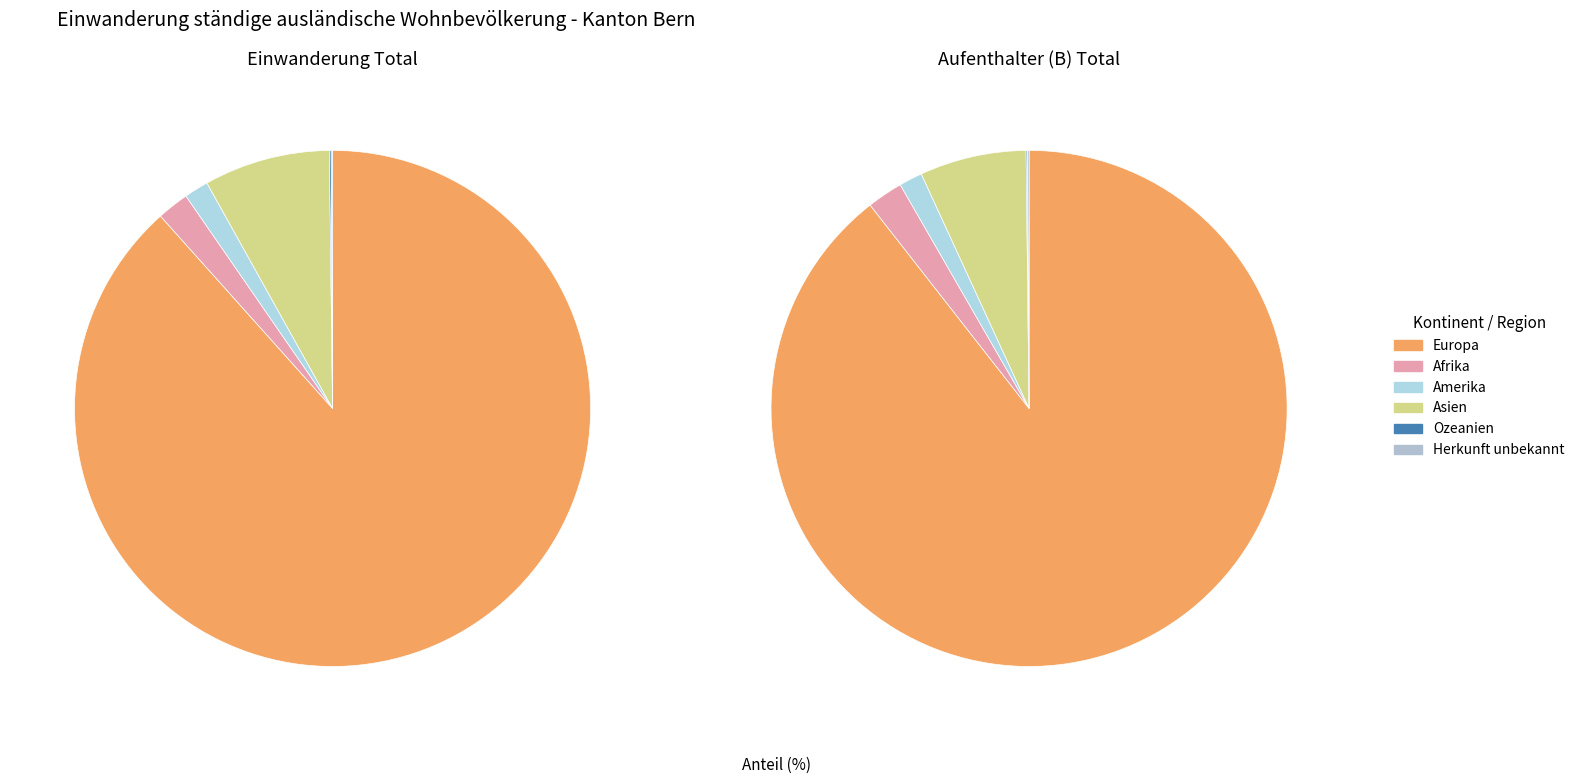

What is the total percentage of Europa and Ozeanien?

88.5%